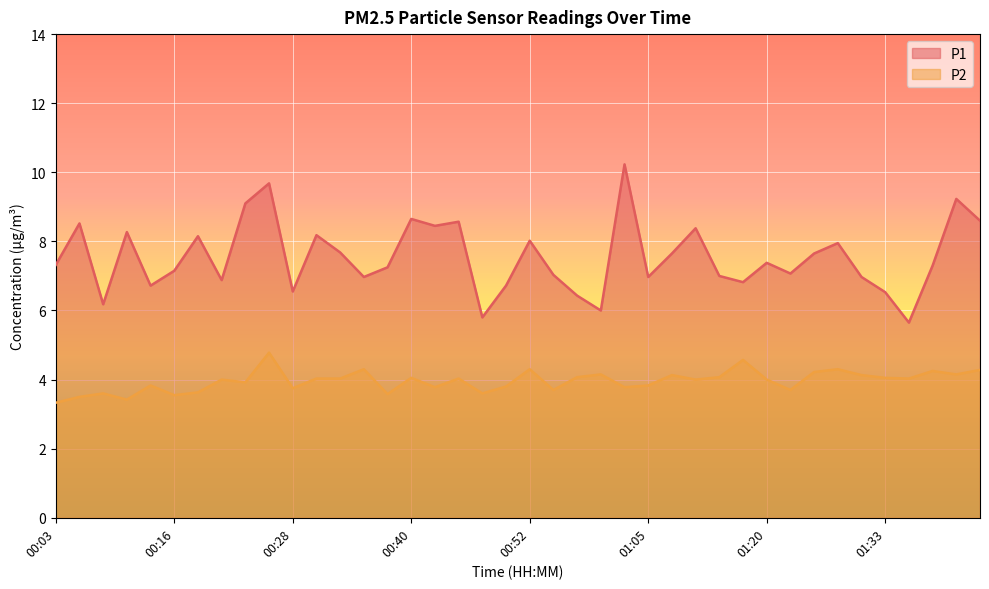

What is the difference between the second highest and minimum values in the P1 series?

4.0